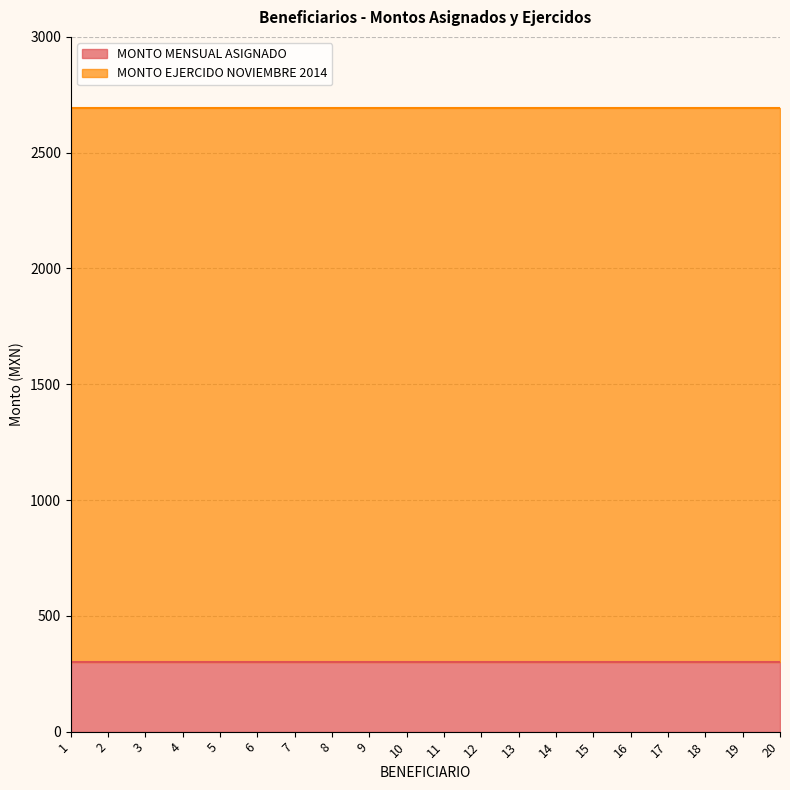

Reading left to right, list all the values displayed in this chart.

MONTO MENSUAL ASIGNADO: 299	299	299	299	299	299	299	299	299	299	299	299	299	299	299	299	299	299	299	299
MONTO EJERCIDO NOVIEMBRE 2014: 2392	2392	2392	2392	2392	2392	2392	2392	2392	2392	2392	2392	2392	2392	2392	2392	2392	2392	2392	2392